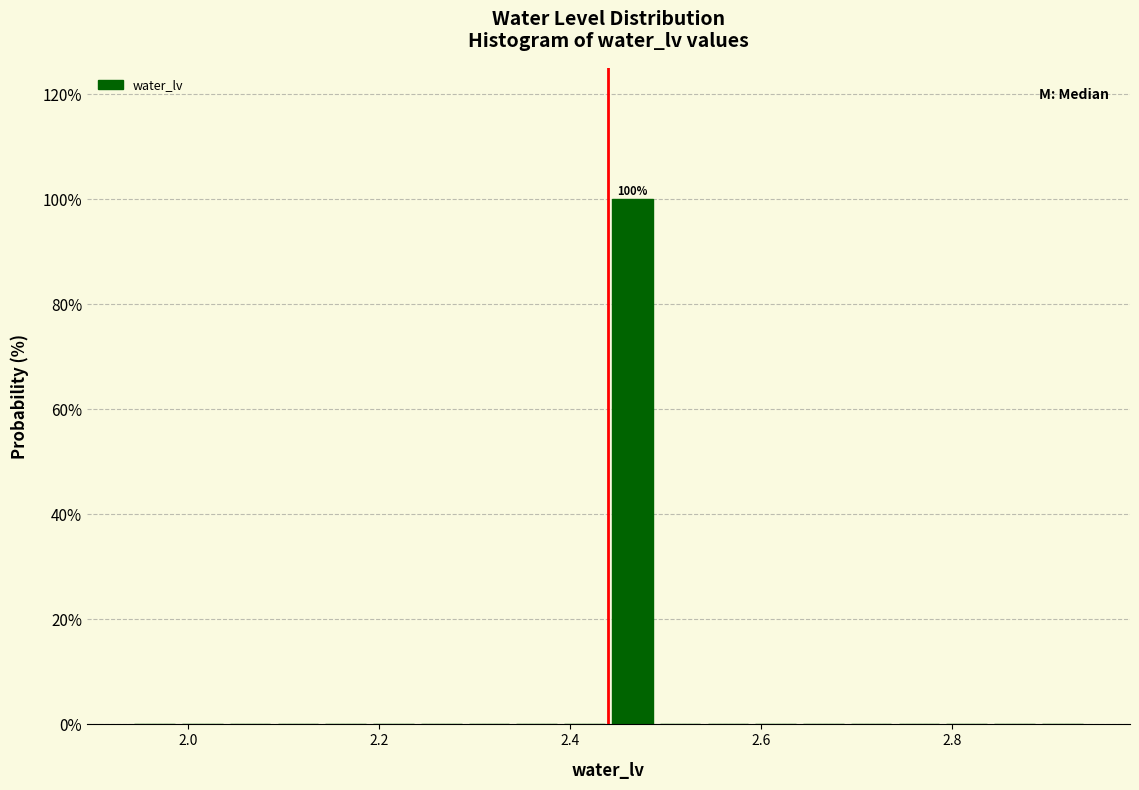

Around what value on the x-axis is the tallest bar? Give the approximate position of its centre, as read against the axis.

2.46